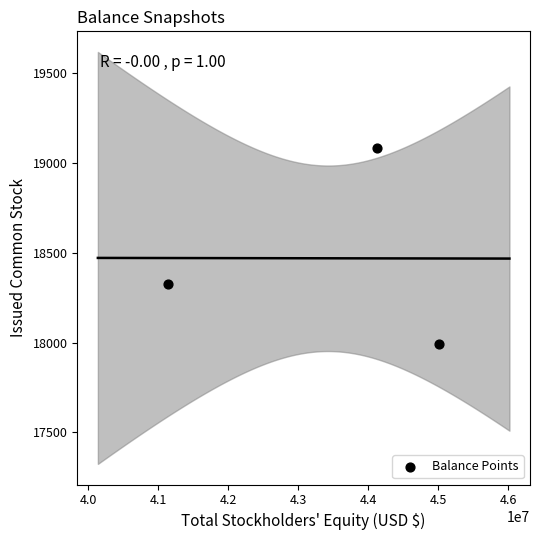

What is the average Y value?

18470